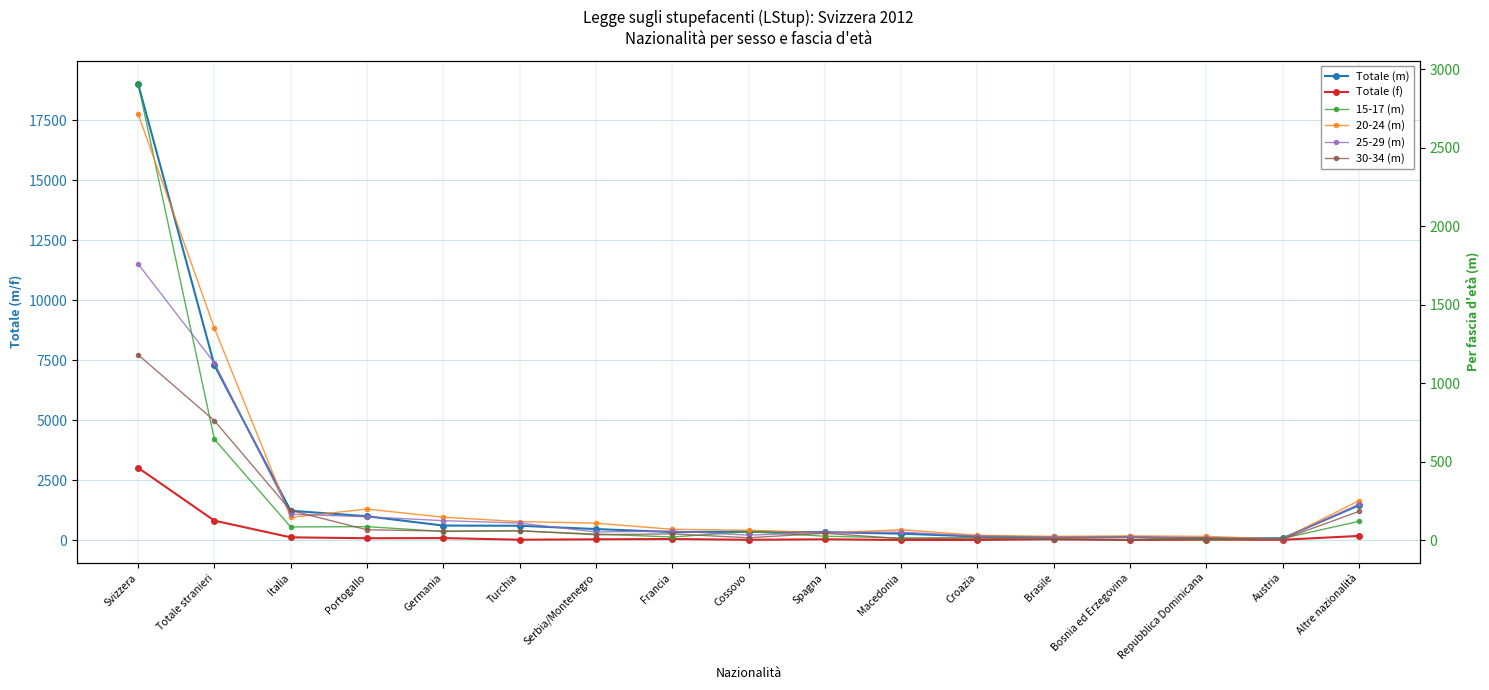

Which series changed the most between Svizzera and Serbia/Montenegro?

Totale (m)